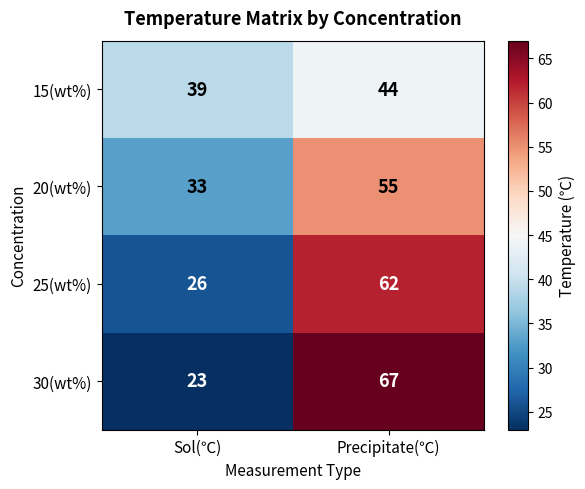

How many data points does each series have?

2